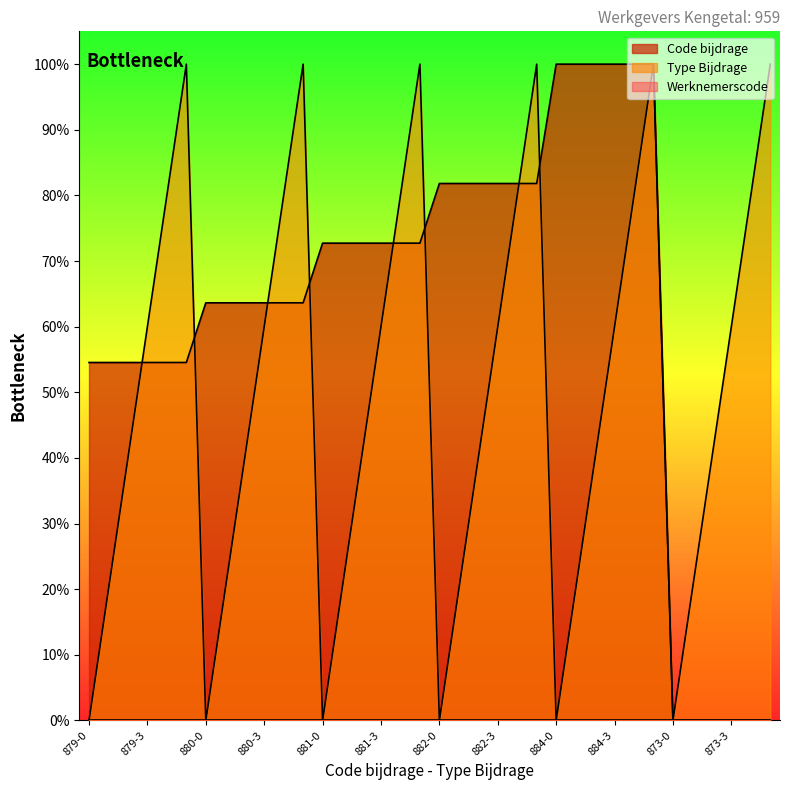

Which series ends up on top after the final intersection of Code bijdrage and Type Bijdrage?

Code bijdrage